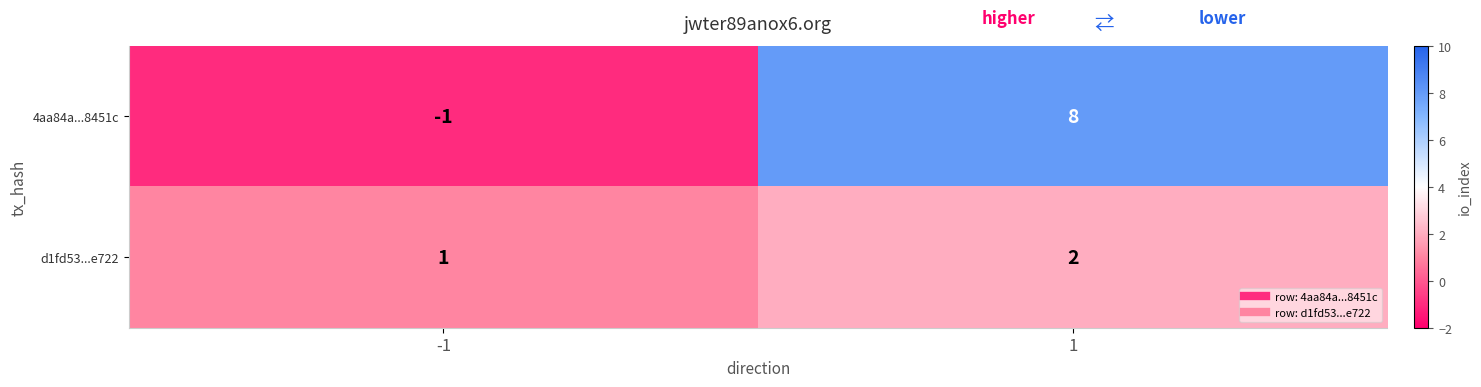

True or false: 4aa84a...8451c has a value of 4 at 1.

False